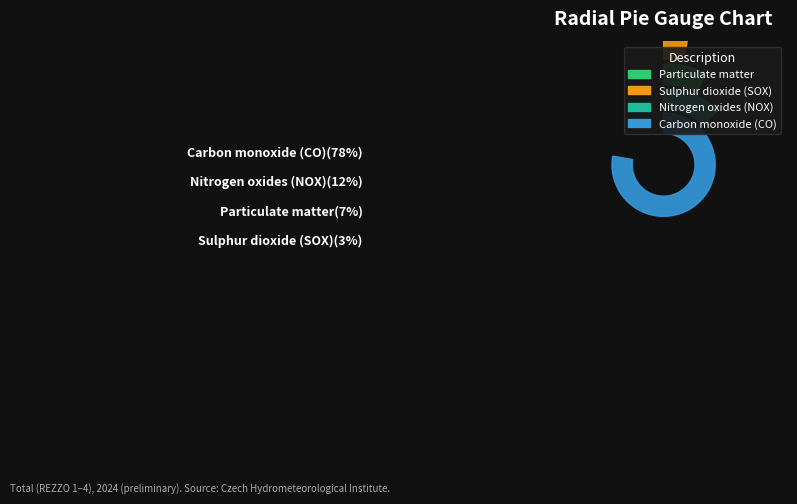

What is the smallest slice in the pie chart?

Sulphur dioxide (SOX)